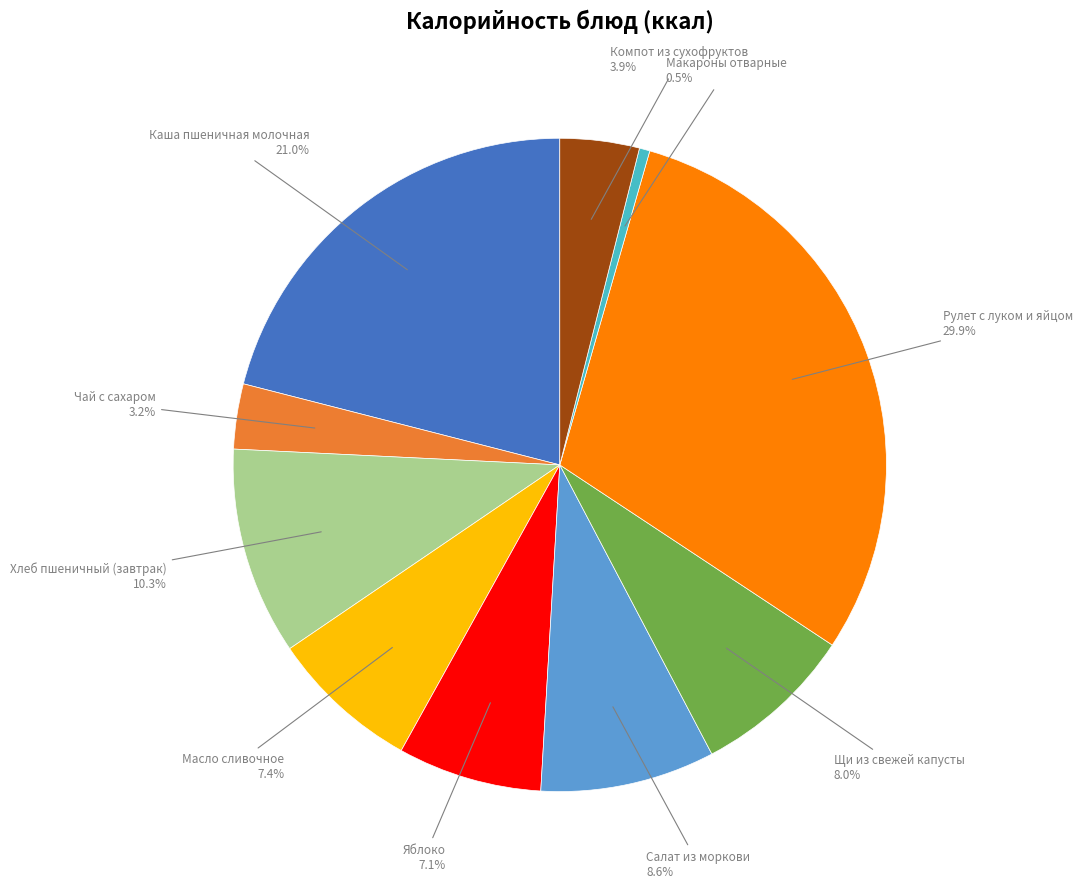

To the nearest percent, what is the difference between the Салат из моркови and Макароны отварные slice percentages?

8%